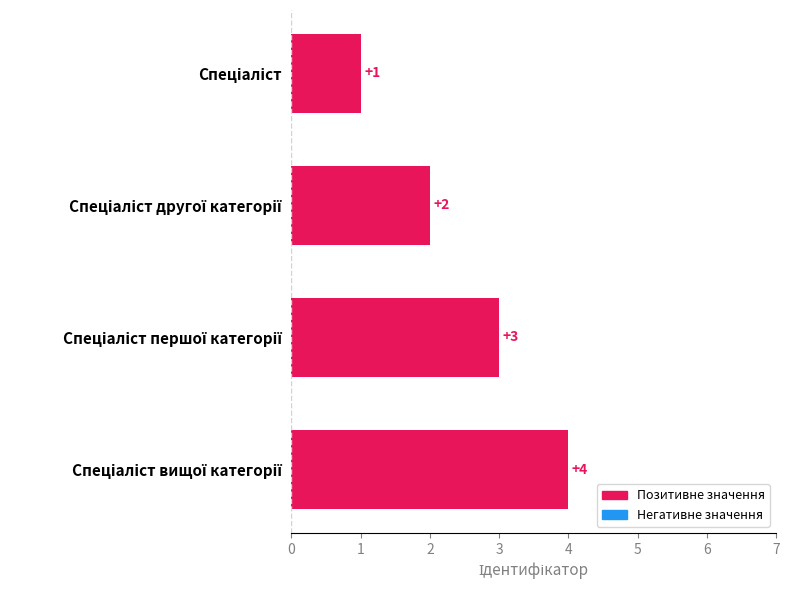

What is the value of the 3rd bar from the top?

3